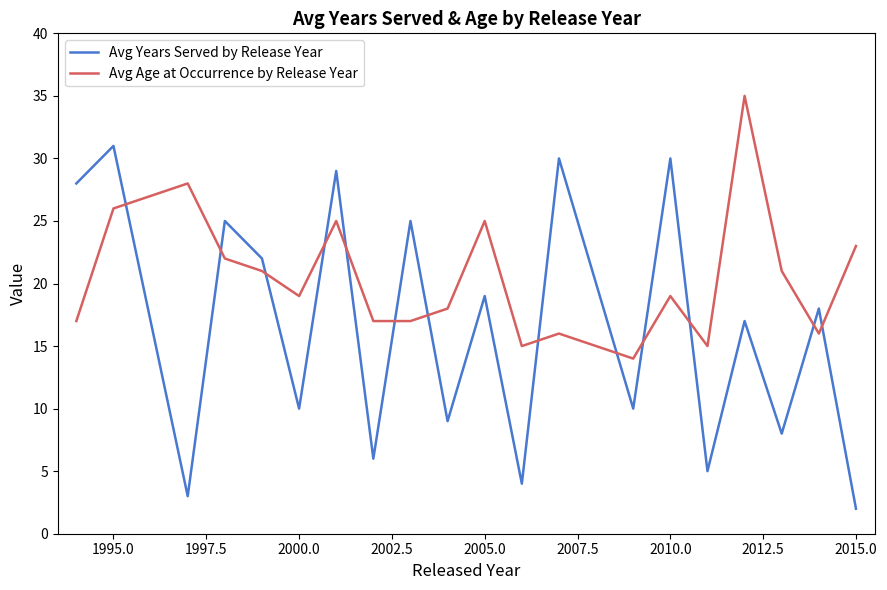

What is the average value of the Avg Age at Occurrence by Release Year series?

20